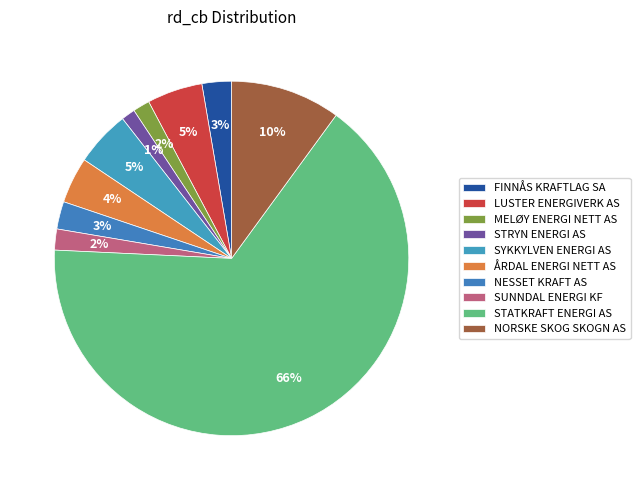

Is there a majority slice in this chart?

Yes